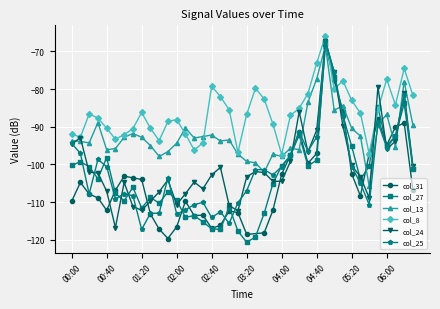

After their last crossing, which series has the higher values: col_13 or col_25?

col_13